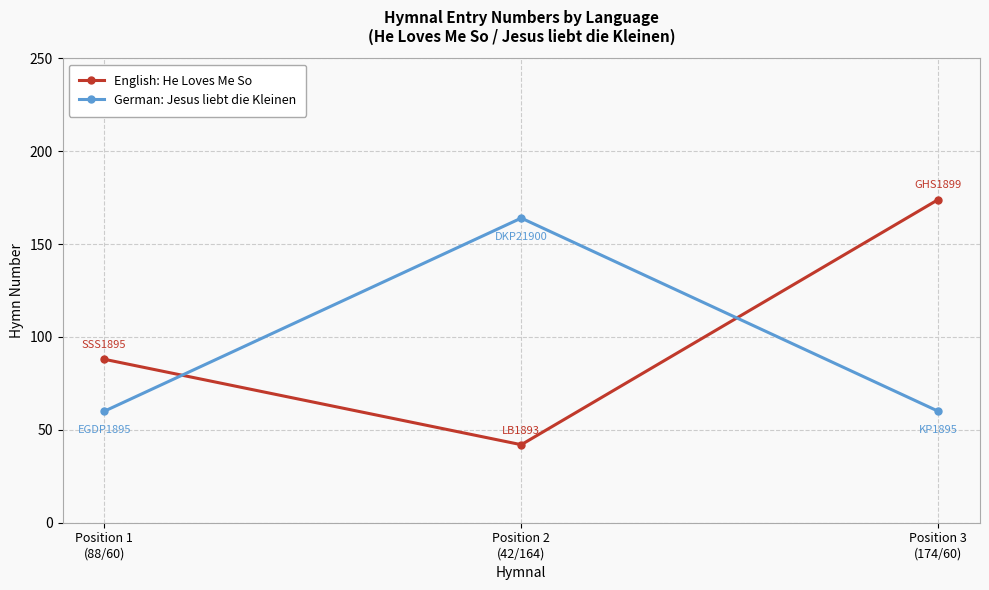

What position from the left is Position 1
(88/60)?

1